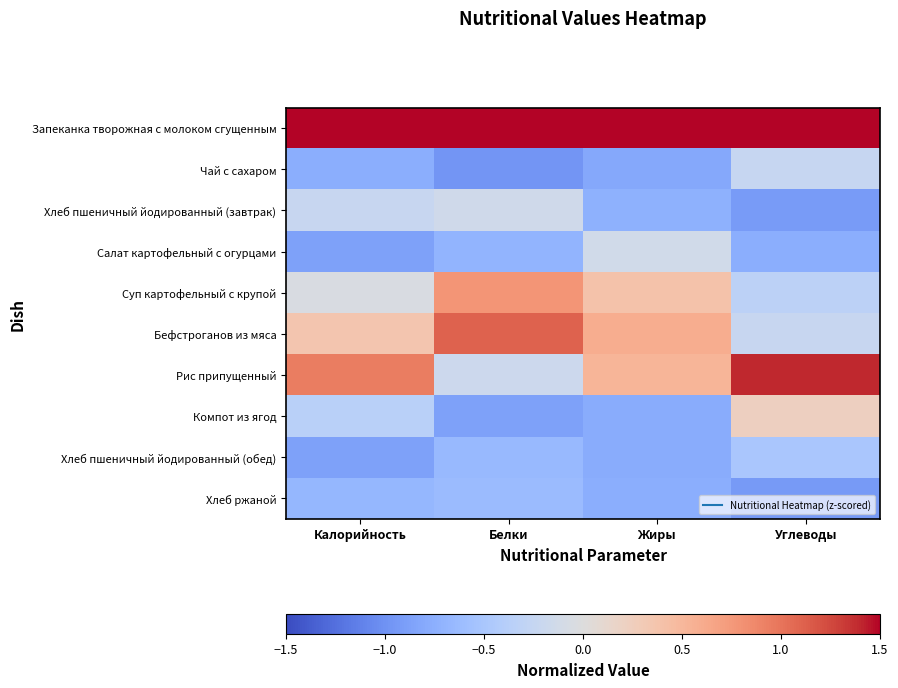

Which series has the largest range (max minus min)?

Рис припущенный